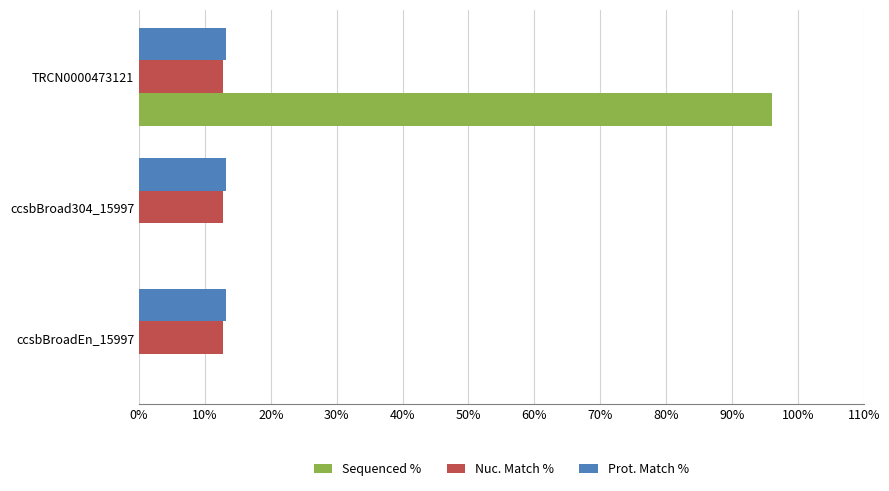

What is the sum of the Sequenced % values at ccsbBroad304_15997 and TRCN0000473121?

96.0